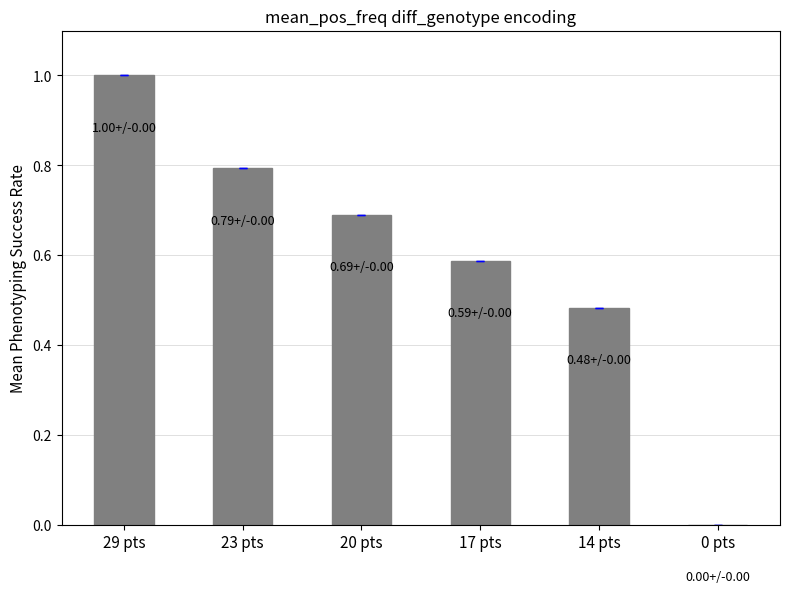

The chart shows a value of 0.2 at 20 pts. True or false?

False